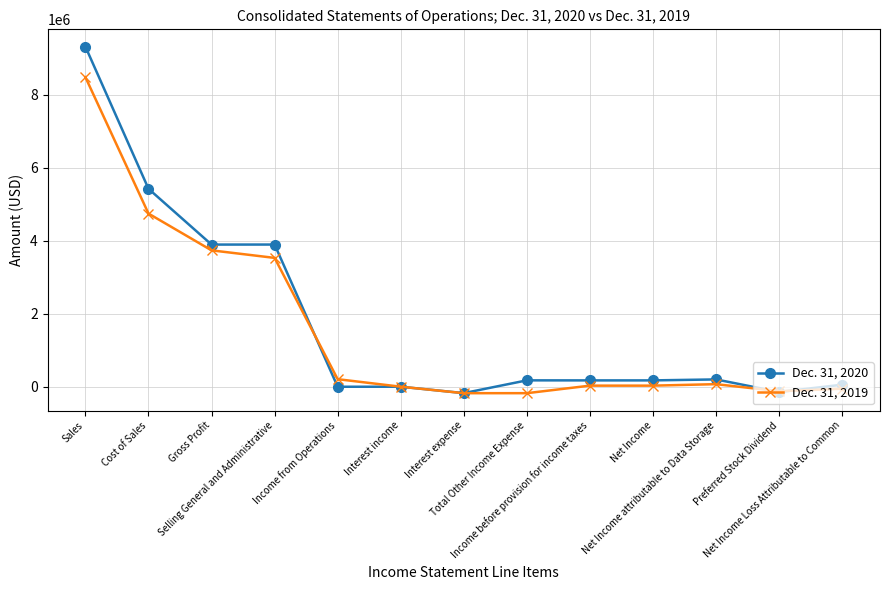

At which label does Dec. 31, 2020 first exceed 173359?

Sales